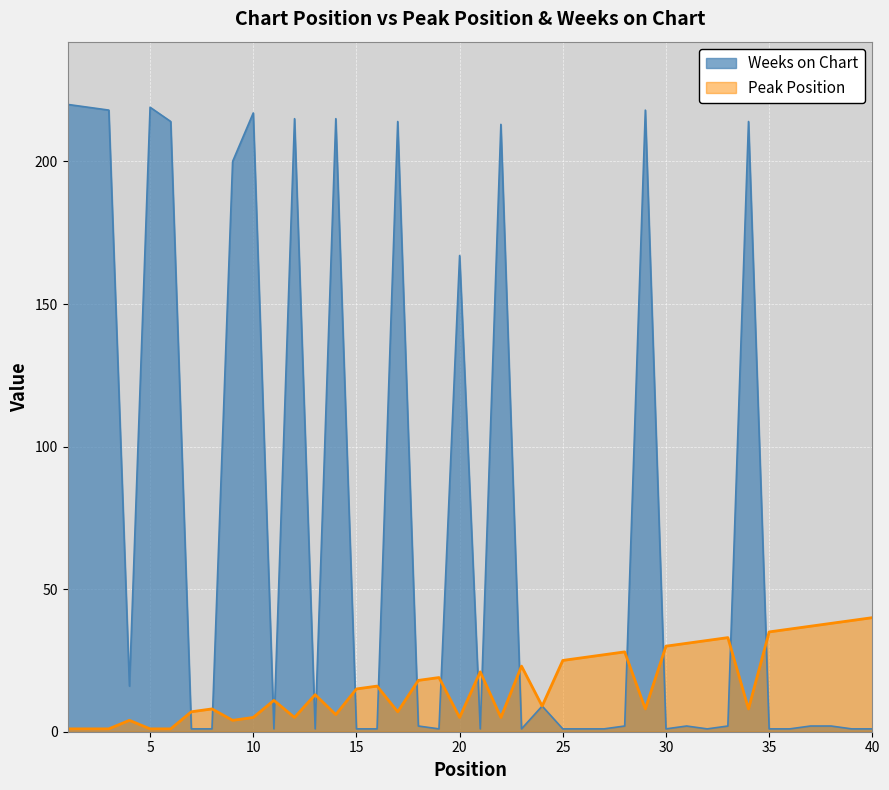

What is the difference between the second highest and minimum values in the Weeks on Chart series?

218